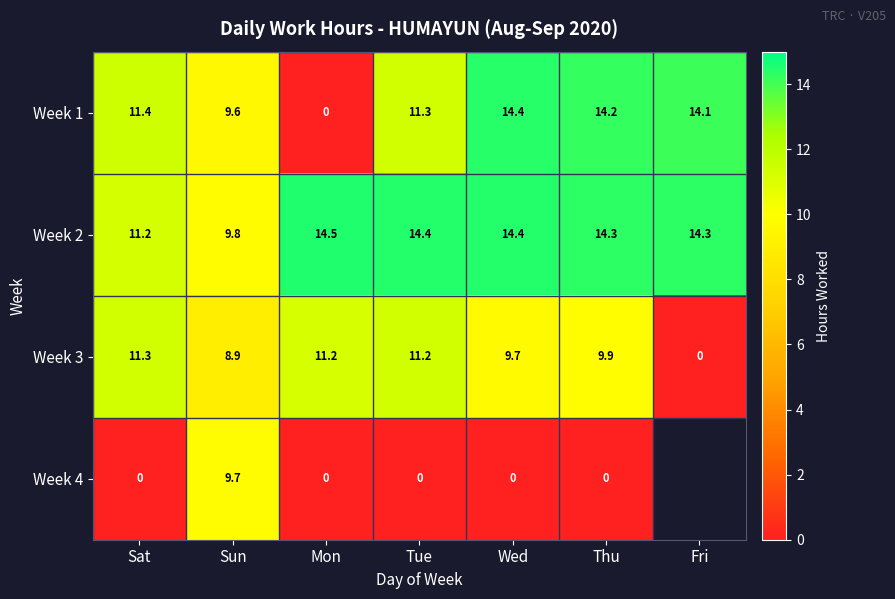

What is the average value of the Week 2 series?

13.3